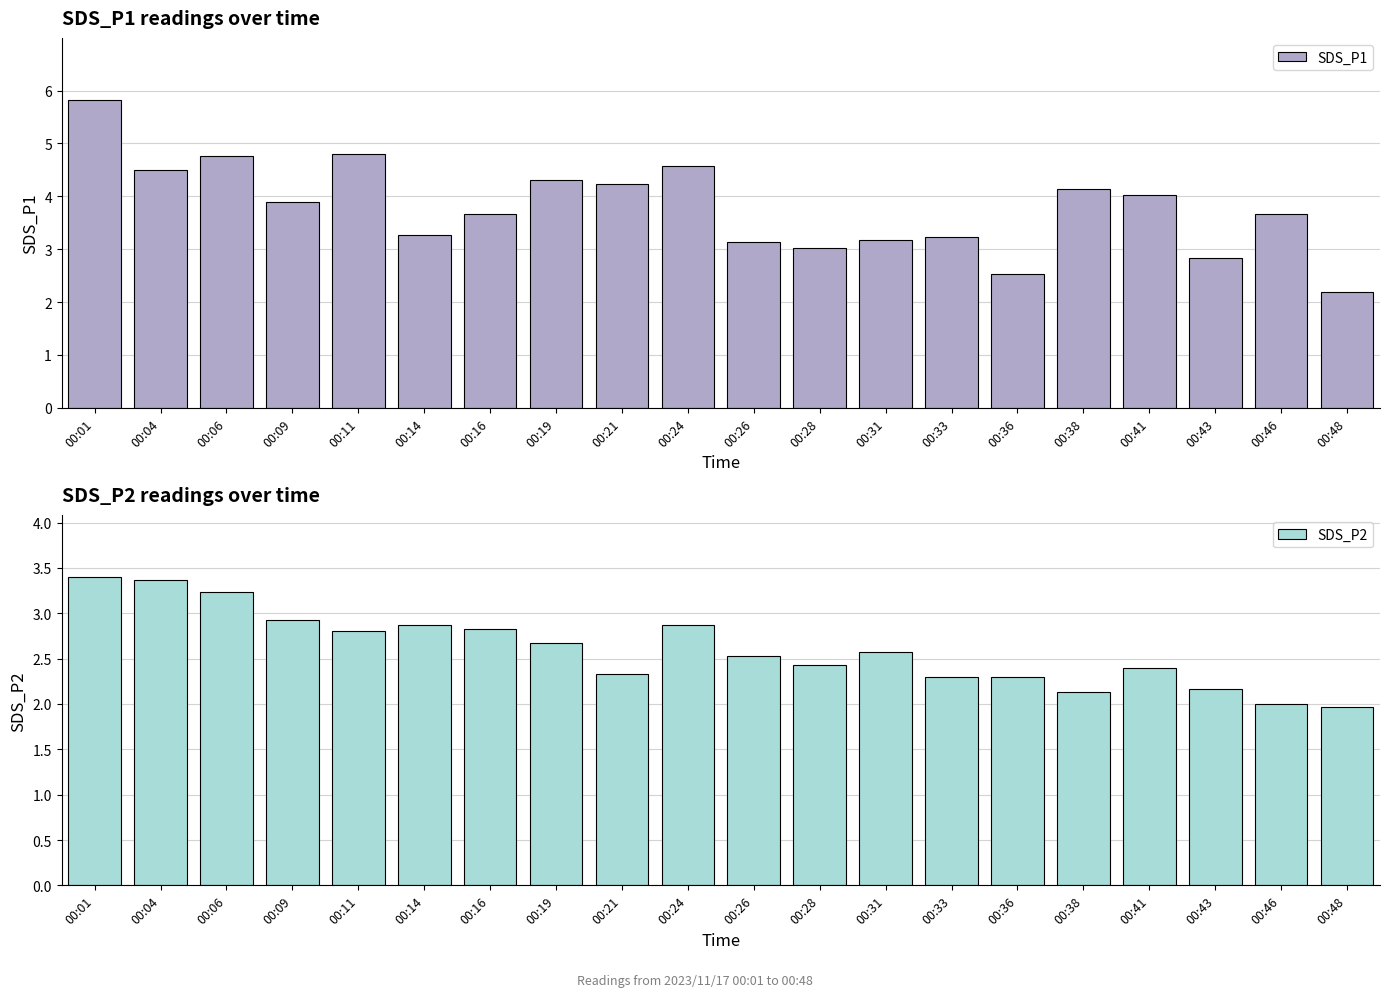

Is the value of SDS_P2 at 00:14 greater than the value of SDS_P1 at 00:46?

No